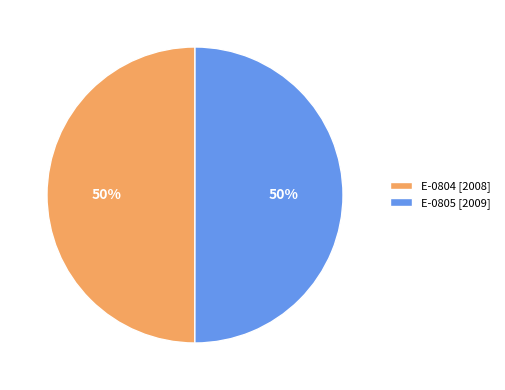

What is the ratio of the value at E-0804 to the value at E-0805?

1.0